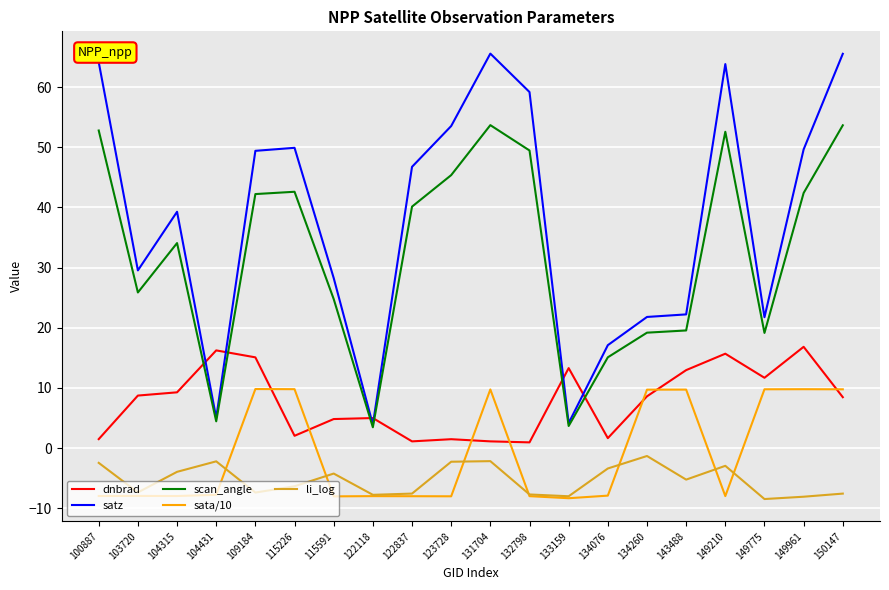

Which series has the largest range (max minus min)?

satz